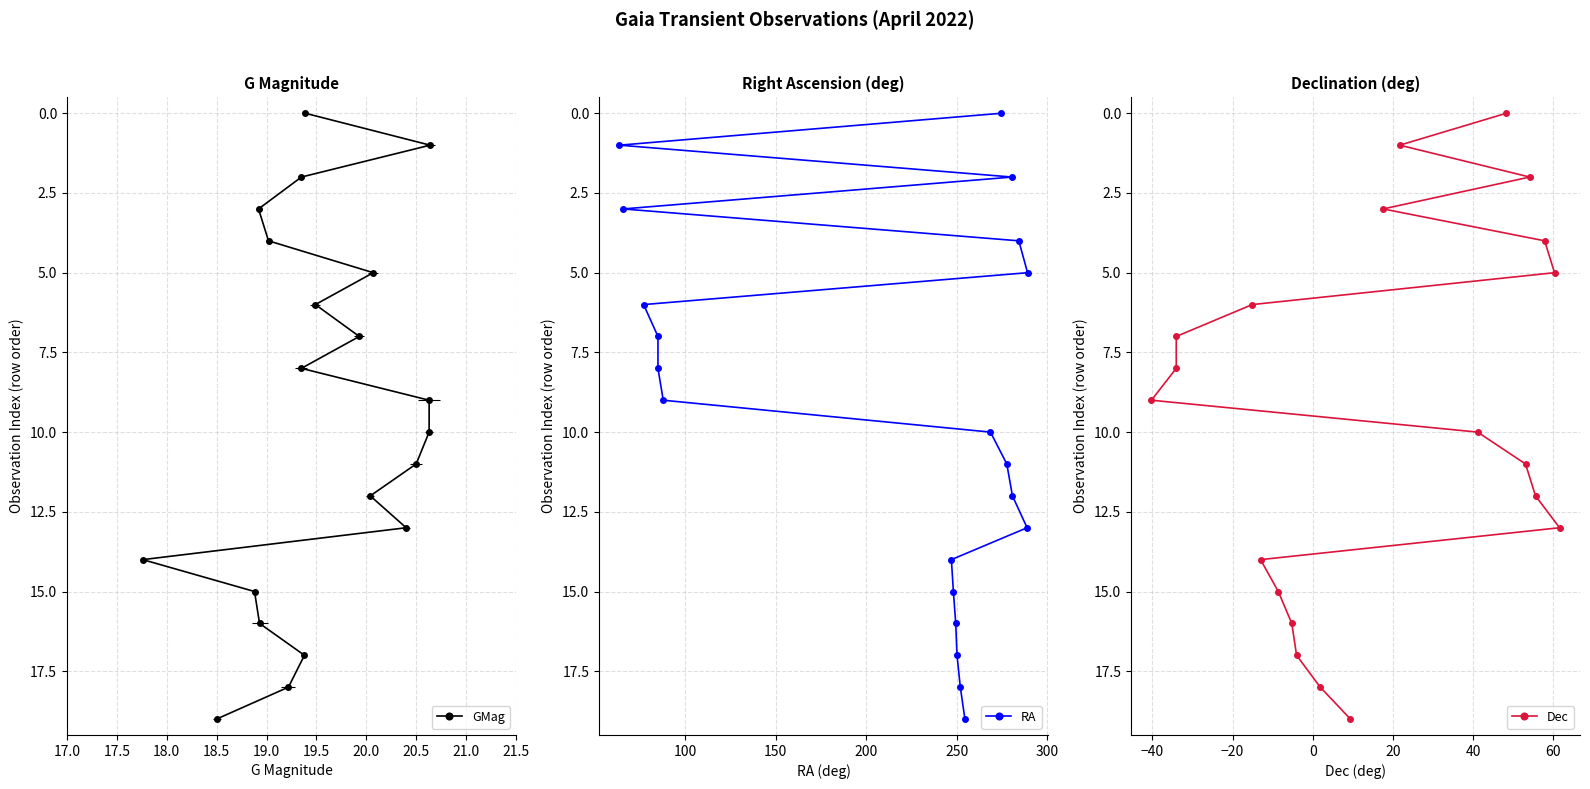

Is it true that Dec equals 3 at 19.5?

False